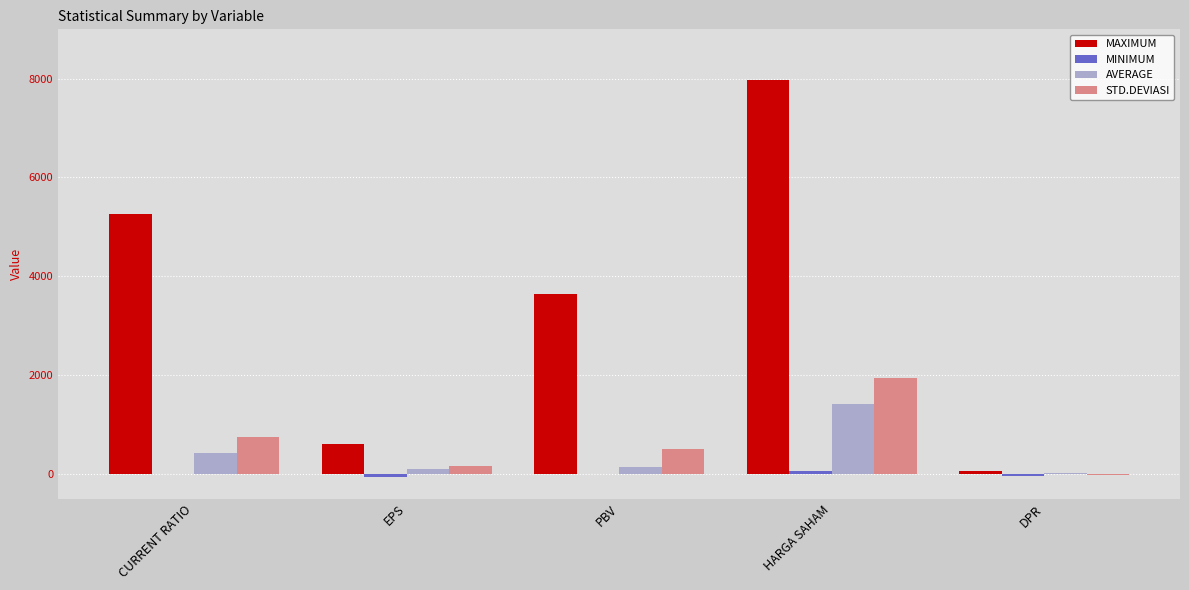

Which series has the largest range (max minus min)?

MAXIMUM